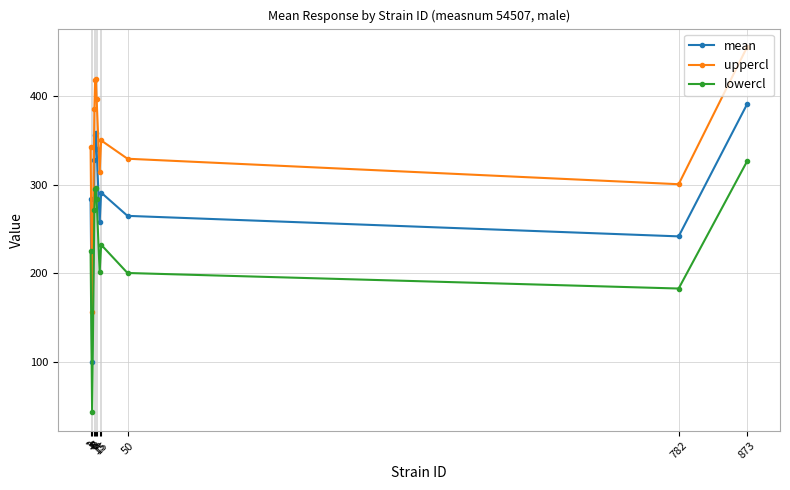

List the series in order of their overall mean, lowest first.

lowercl, mean, uppercl